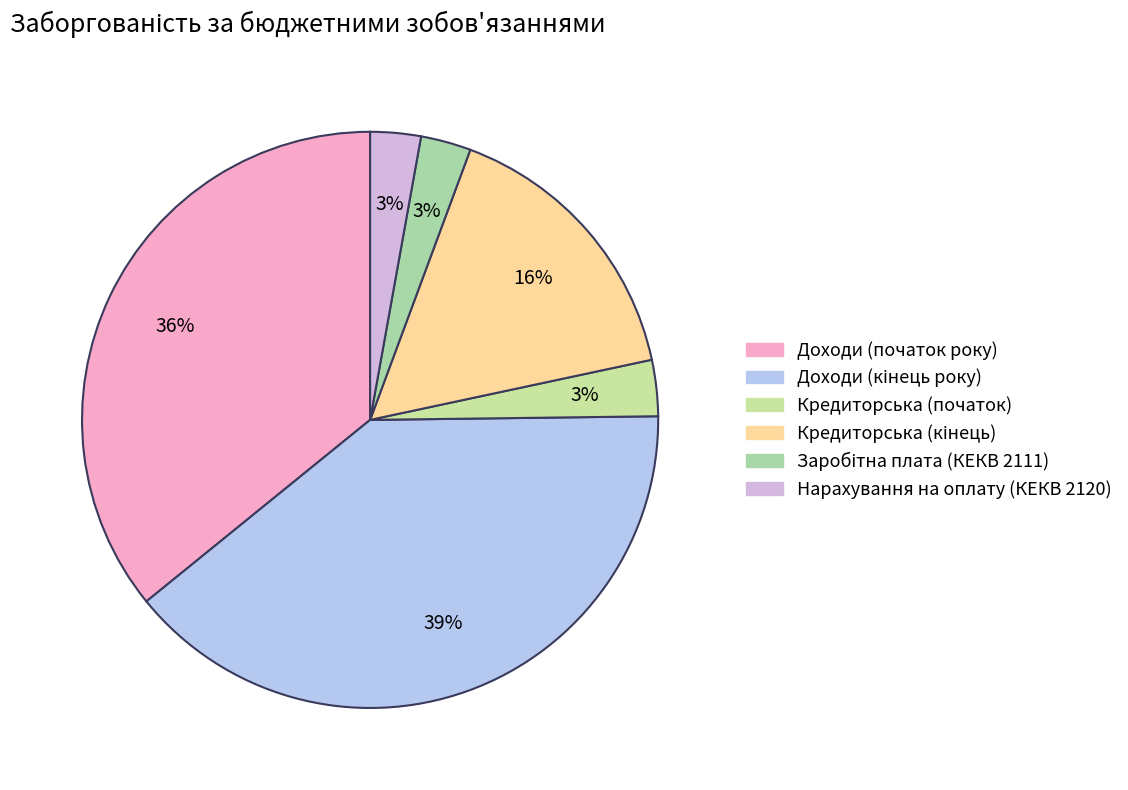

How many segments does this pie chart have?

6